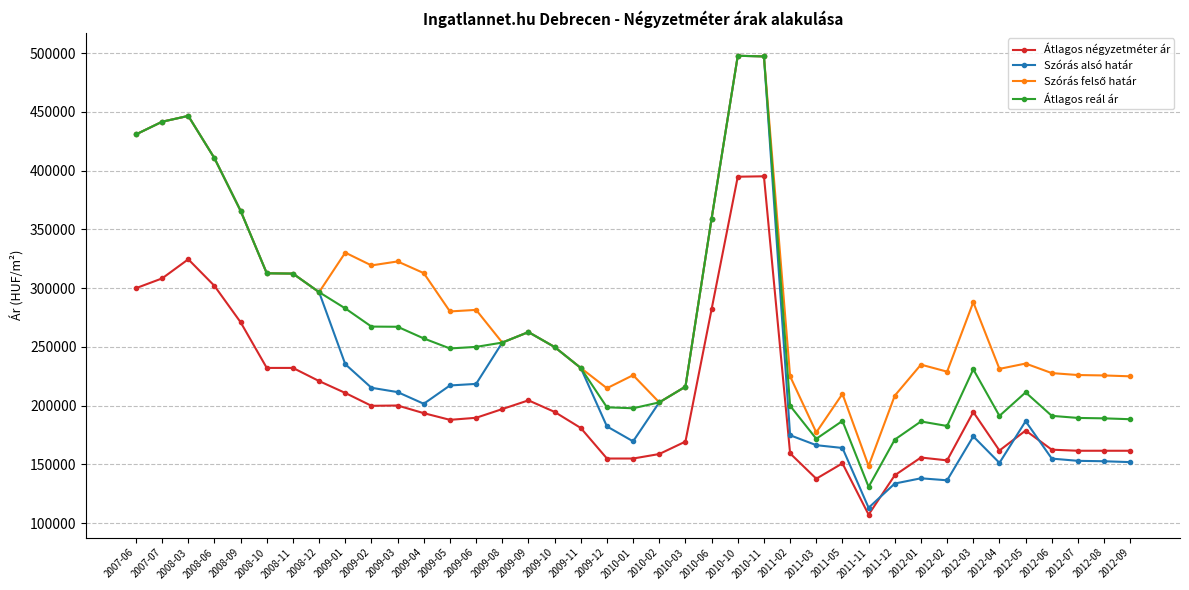

True or false: Átlagos négyzetméter ár and Átlagos reál ár cross at least once.

False